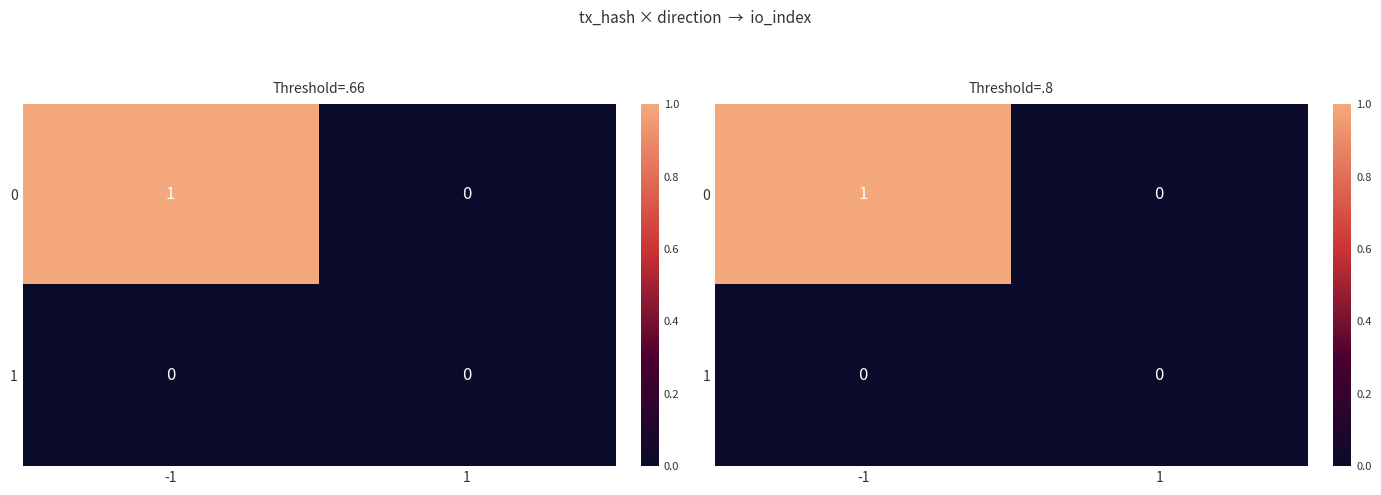

How many 0 values are between 0 and 1?

2